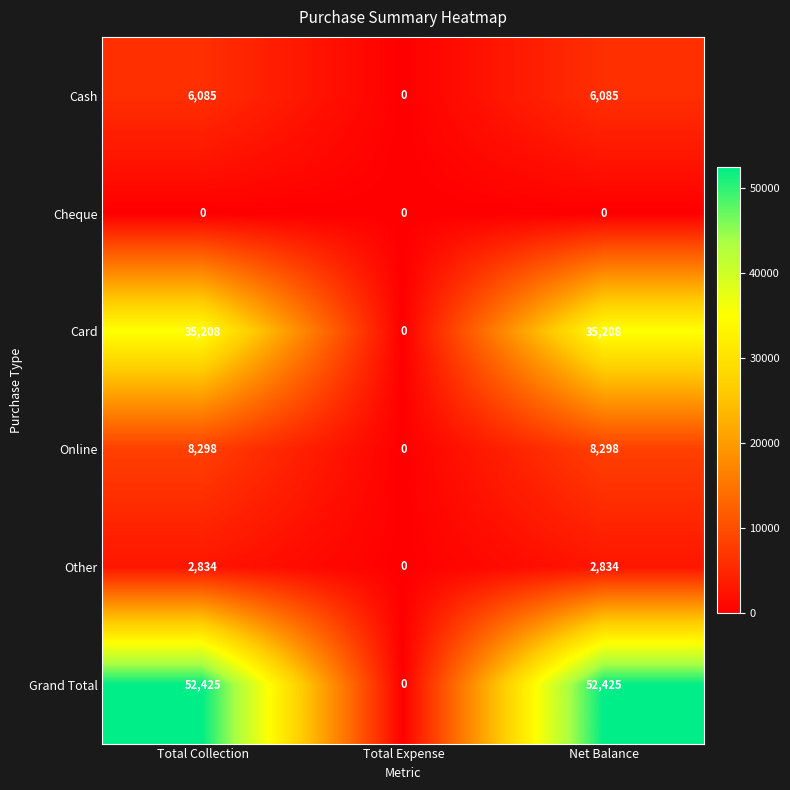

List the series in order of their peak value, highest first.

Grand Total, Card, Online, Cash, Other, Cheque